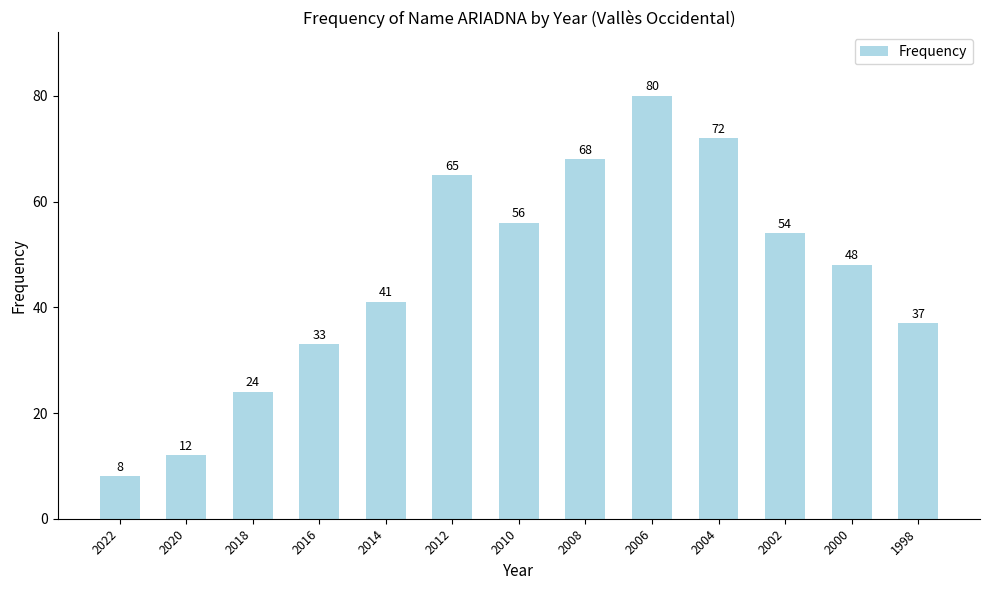

What is the value of the 9th bar from the left?

80